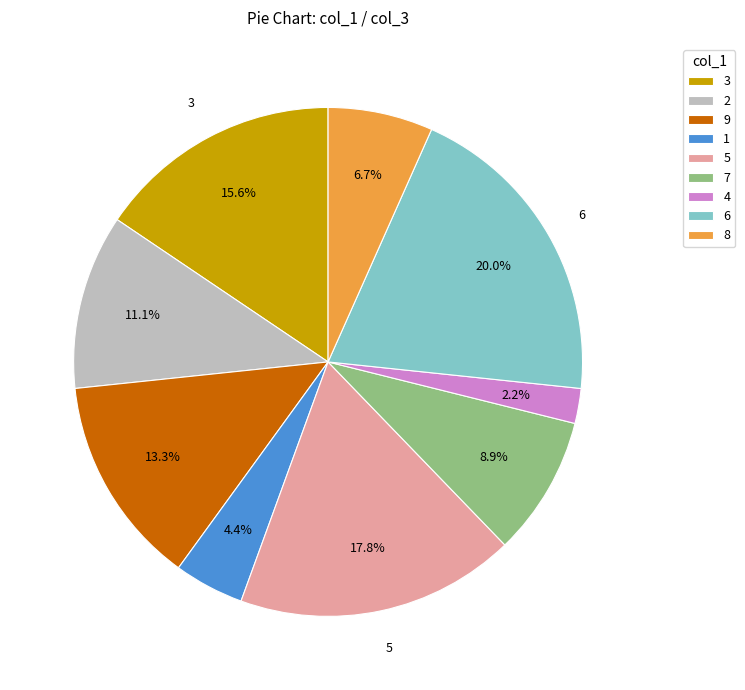

Rank the categories by value from lowest to highest.

4, 1, 8, 7, 2, 9, 3, 5, 6